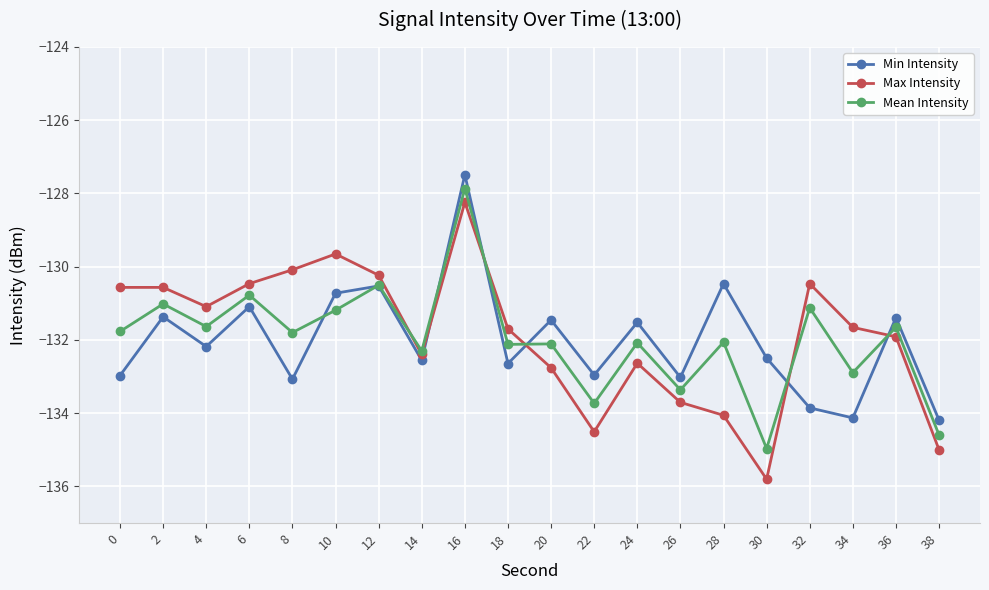

What is the lowest value of the Max Intensity series?

-135.8